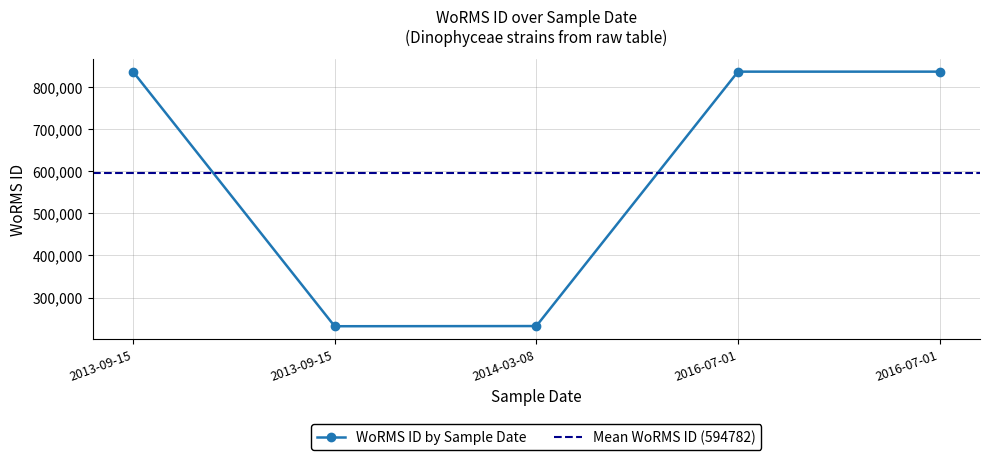

Which label corresponds to the smallest value in the chart?

2013-09-15